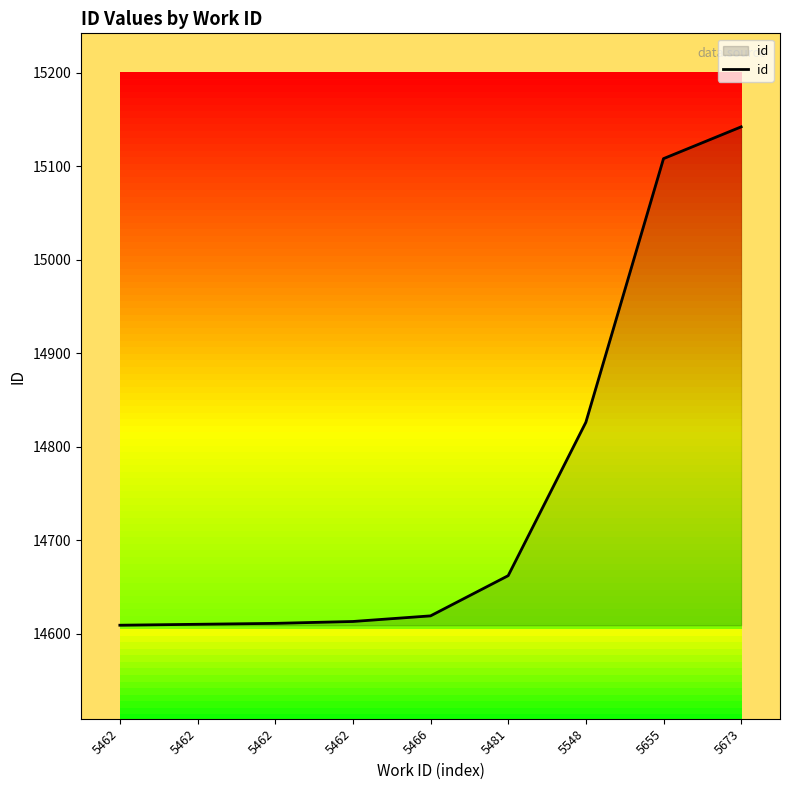

How many lines are shown in the chart?

1